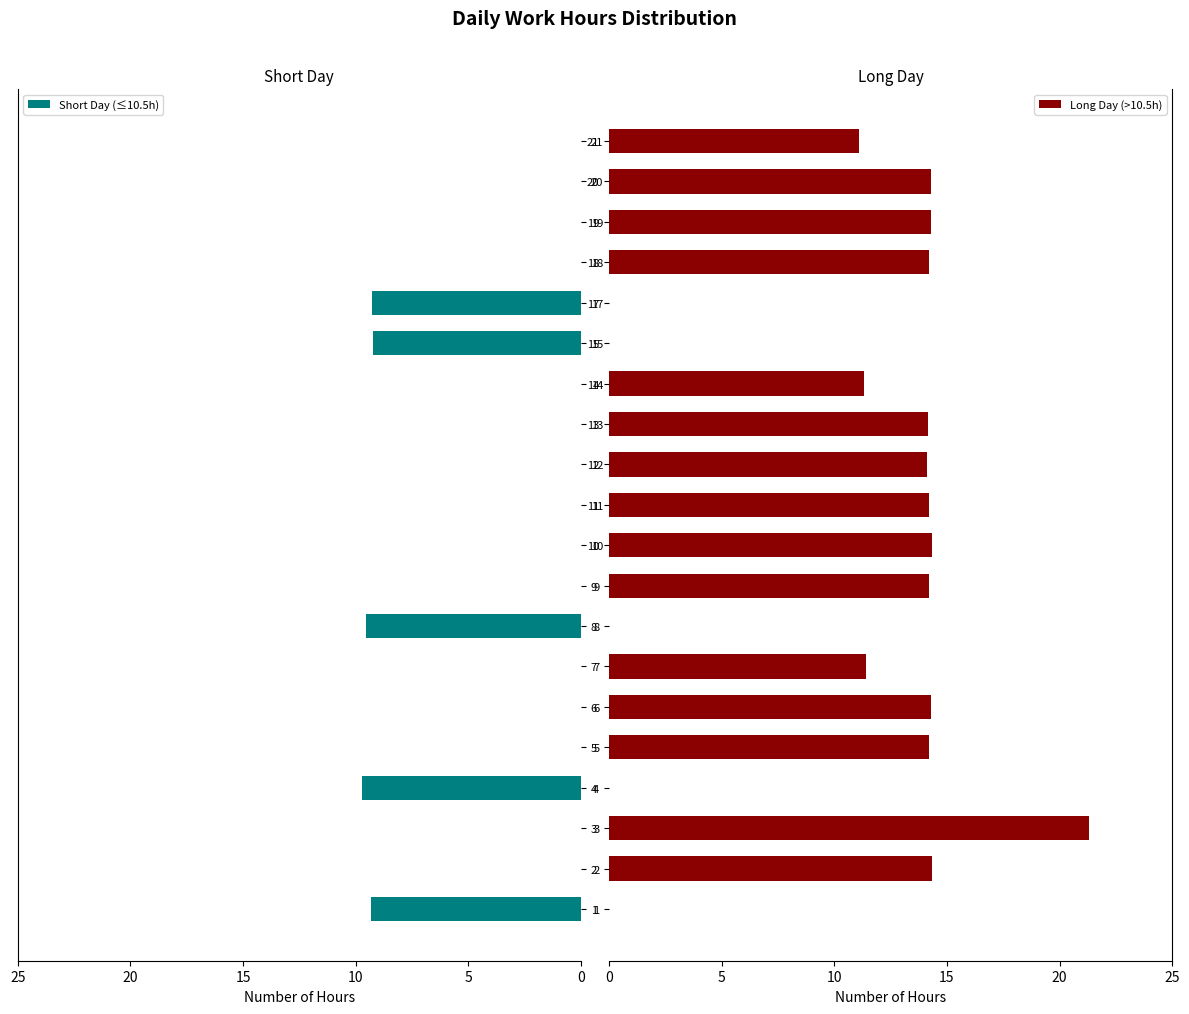

How many data points does each series have?

20